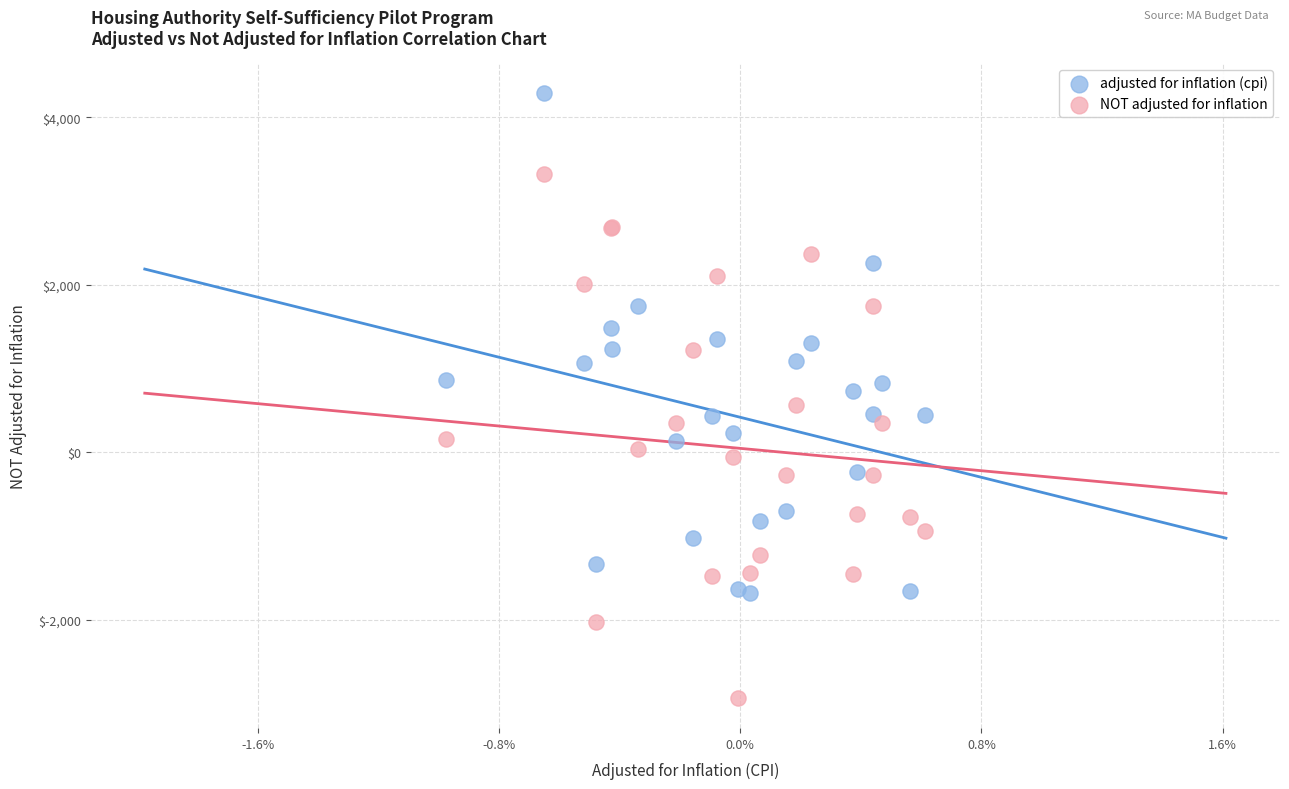

Which series has the largest Y range (max minus min)?

NOT adjusted for inflation